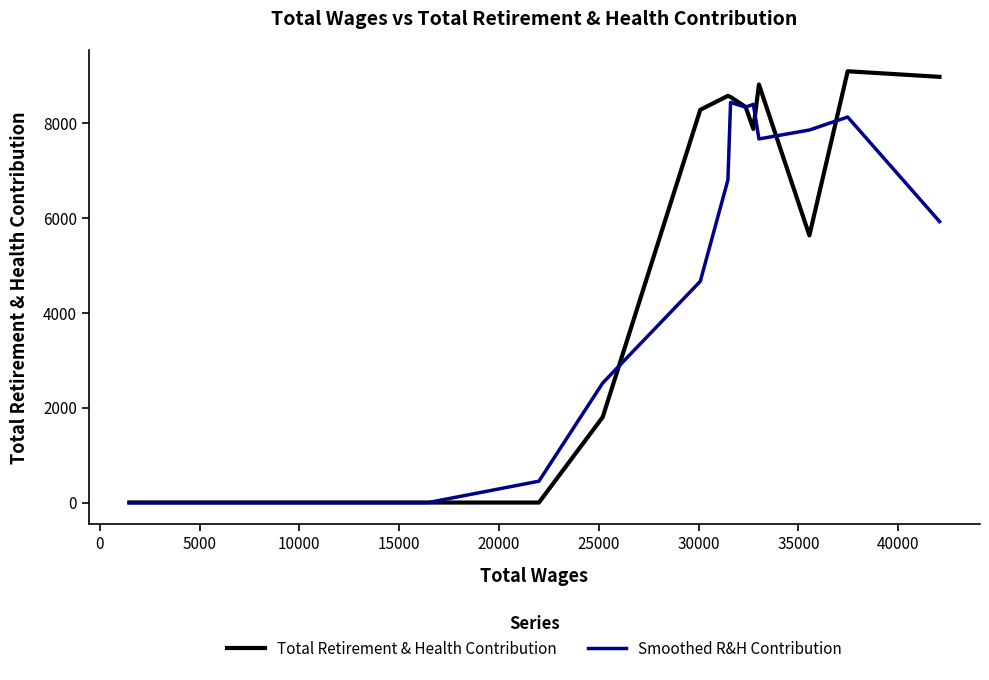

List the series in order of their peak value, highest first.

Total Retirement & Health Contribution, Smoothed R&H Contribution